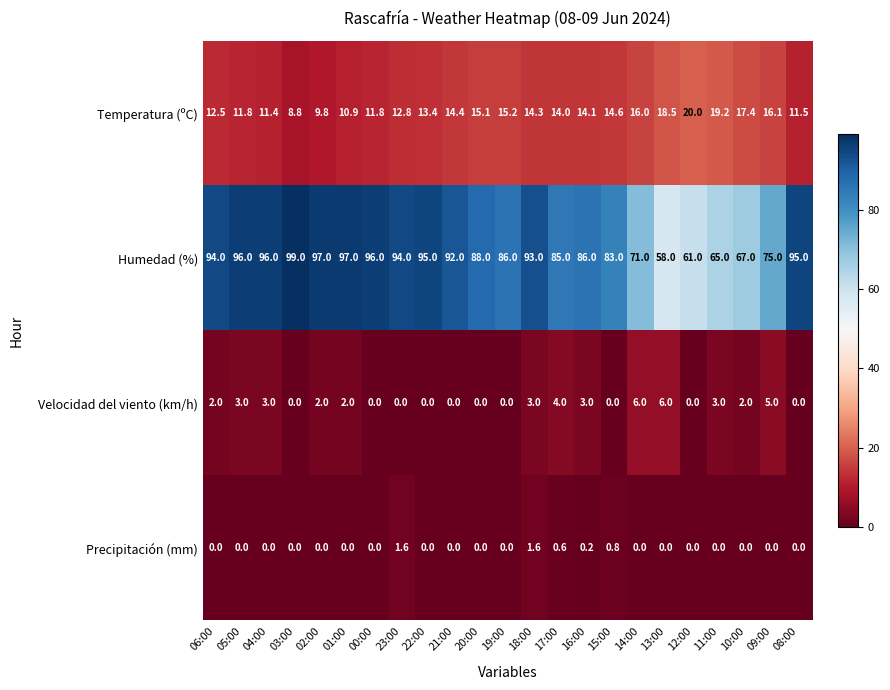

Which series has the largest total across all categories?

Humedad (%)